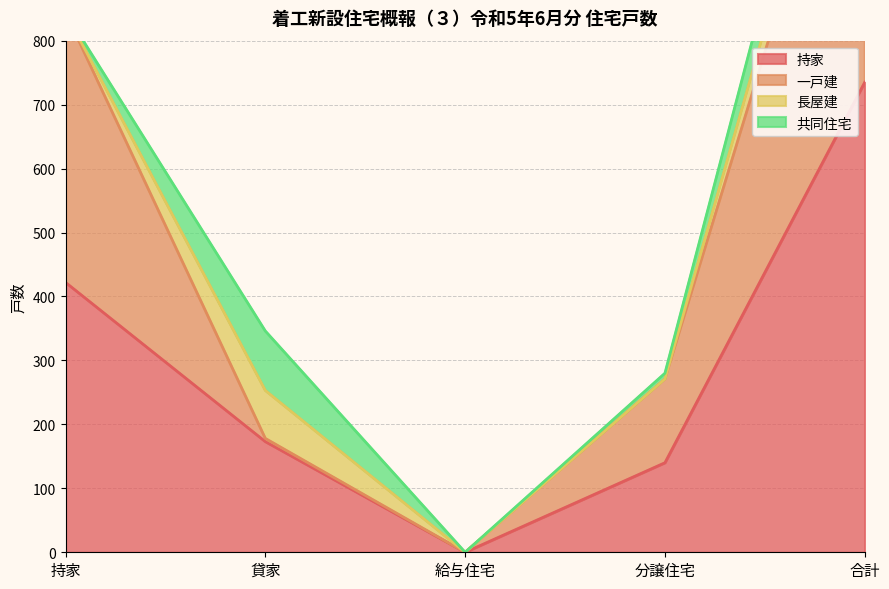

What is the difference between the maximum and minimum values in the 一戸建 series?

1293